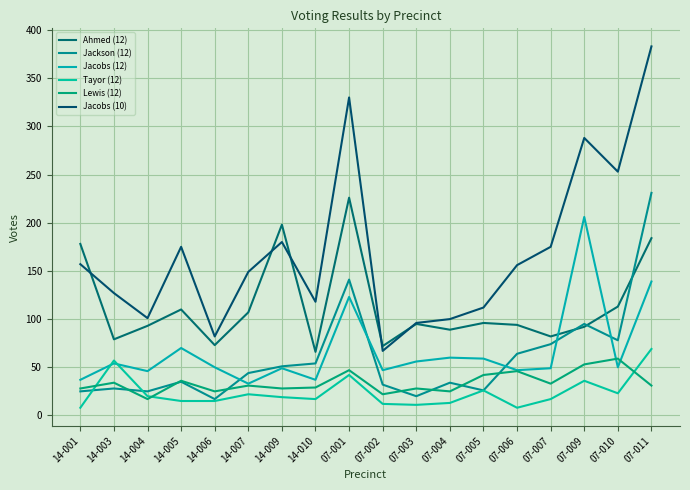

What is the sum of the Jackson (12) values at 07-007 and 07-005?

100